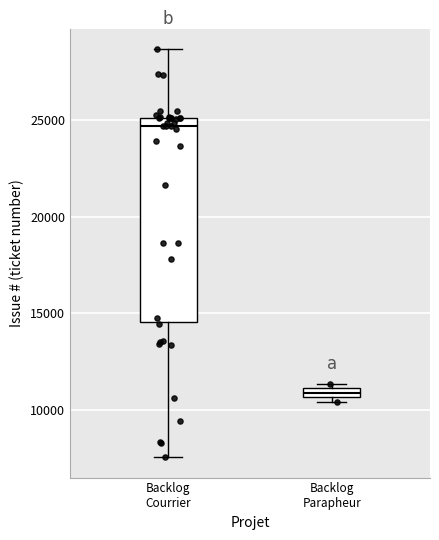

Which box's median line is the lowest?

Backlog Parapheur